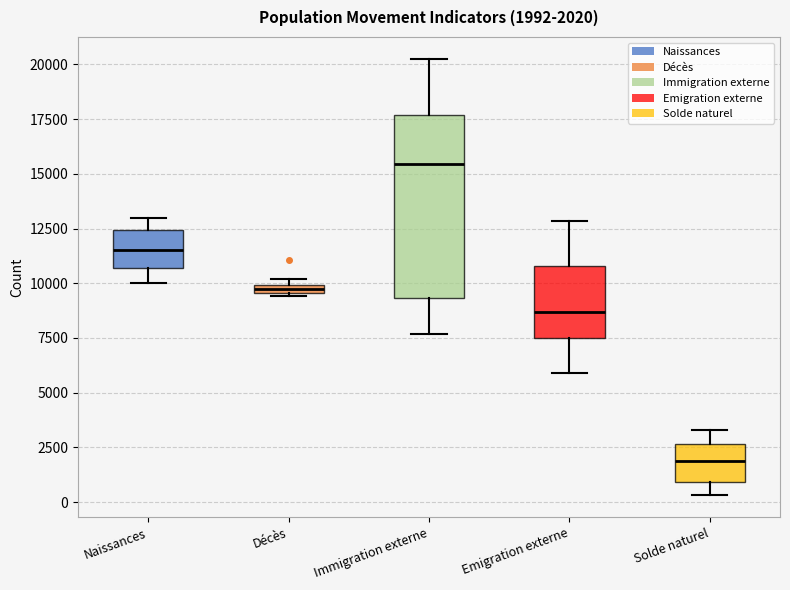

Which box has the lowest median line?

Solde naturel